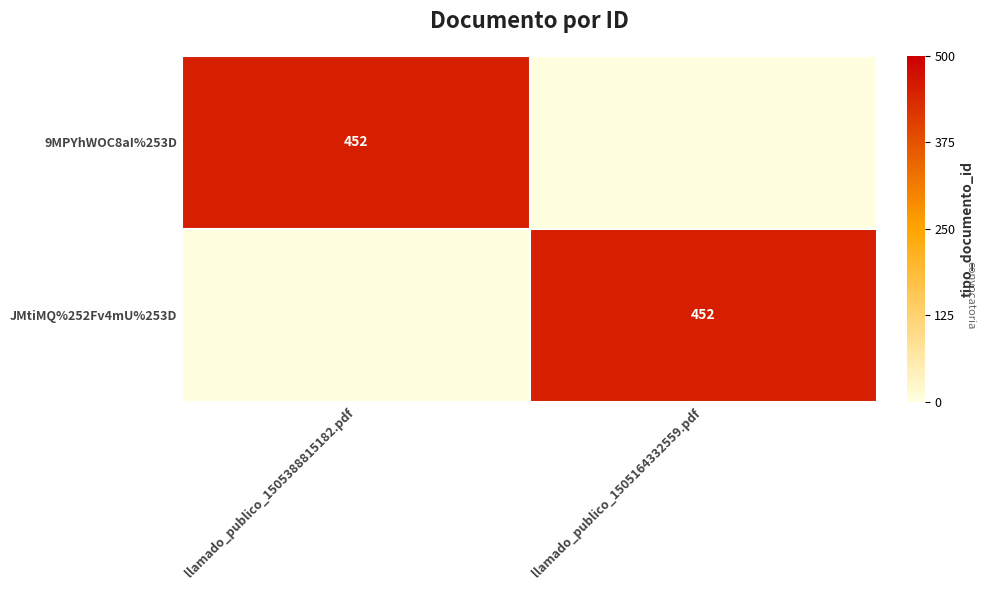

Is it true that JMtiMQ%252Fv4mU%253D equals 452 at llamado_publico_1505164332559.pdf?

True